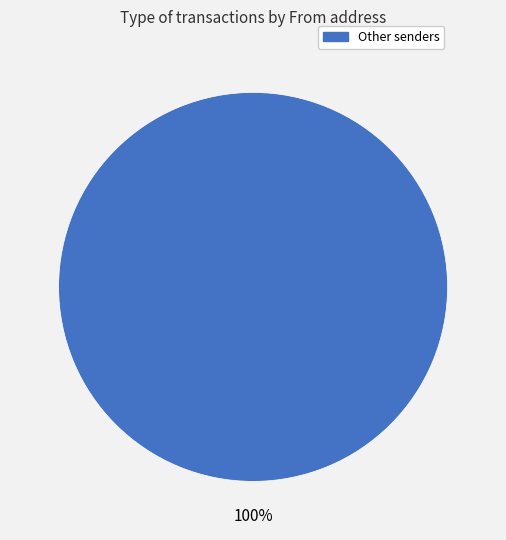

Is there a majority slice in this chart?

Yes